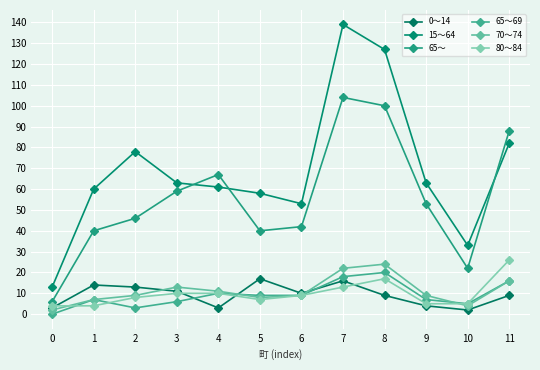

What is the value of the 15～64 point at the 12th from the left?

82